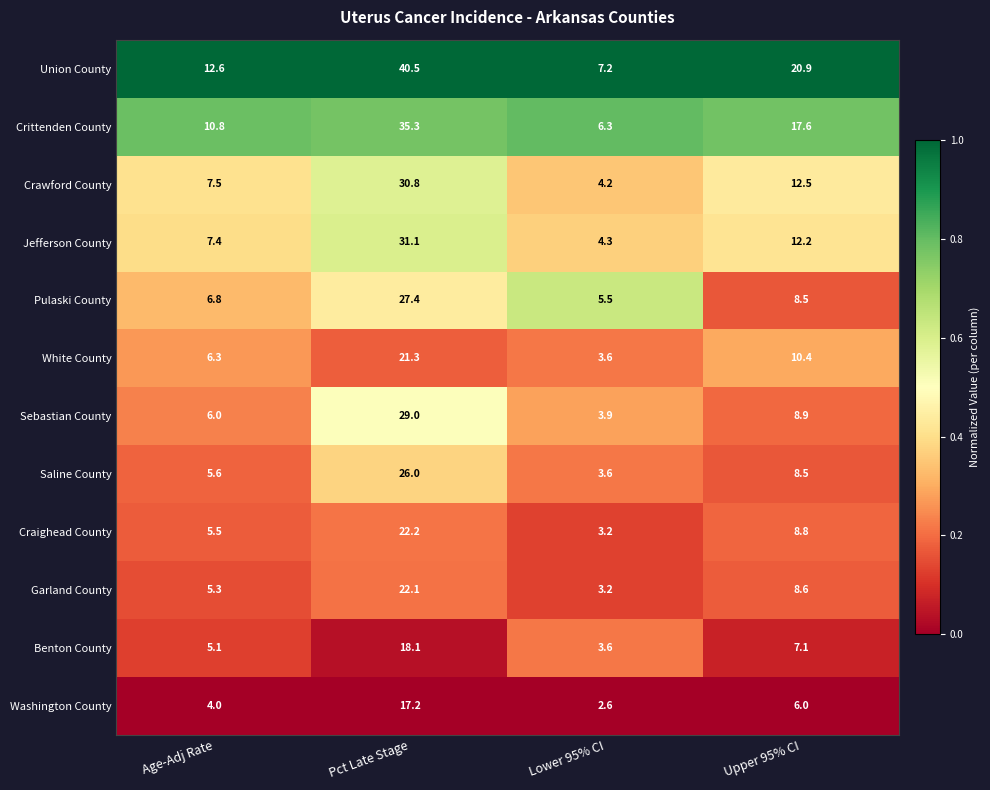

At which category is the sum across all series the highest?

Pct Late Stage